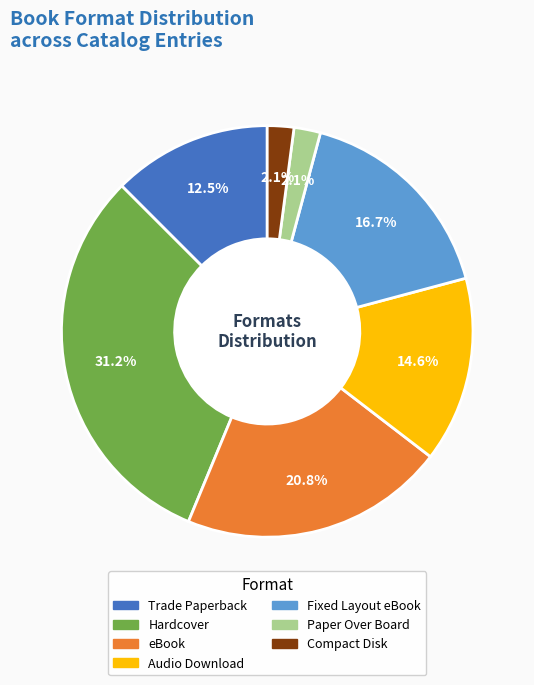

What is the ratio of the value at Paper Over Board to the value at Fixed Layout eBook?

0.1